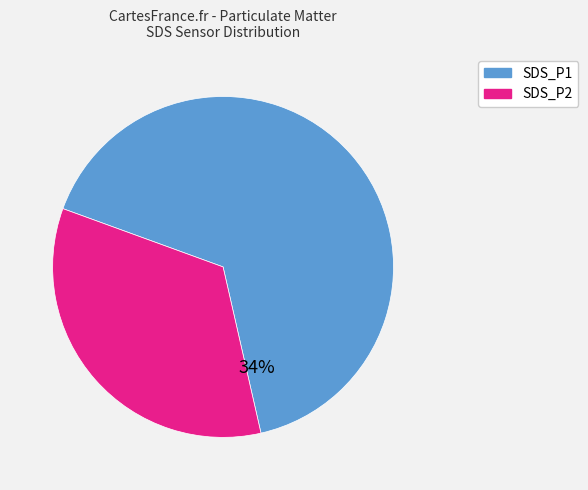

Is it true that SDS_P2 is 26% of the pie?

False